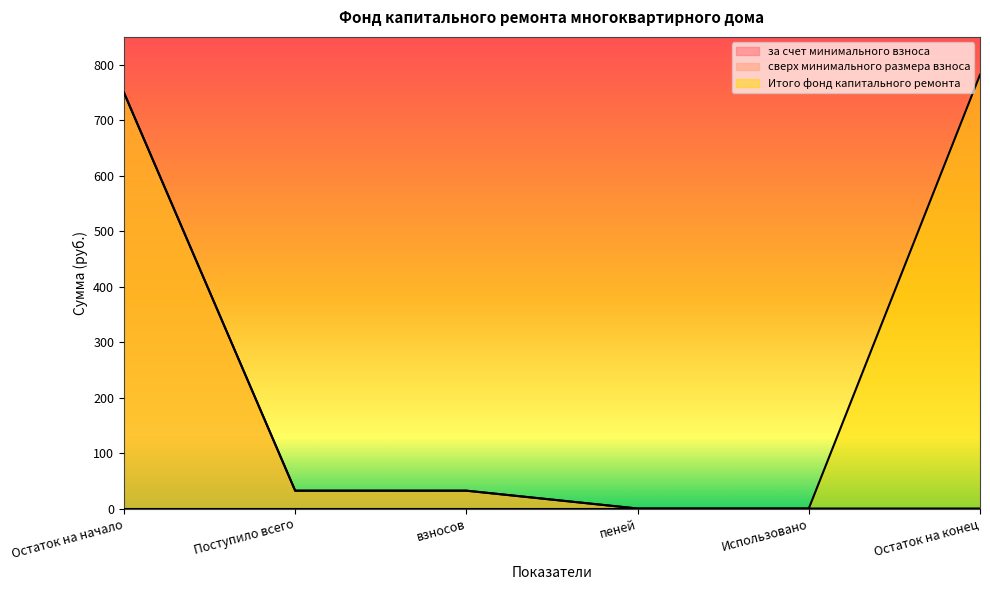

Which series has the largest range (max minus min)?

Итого фонд капитального ремонта